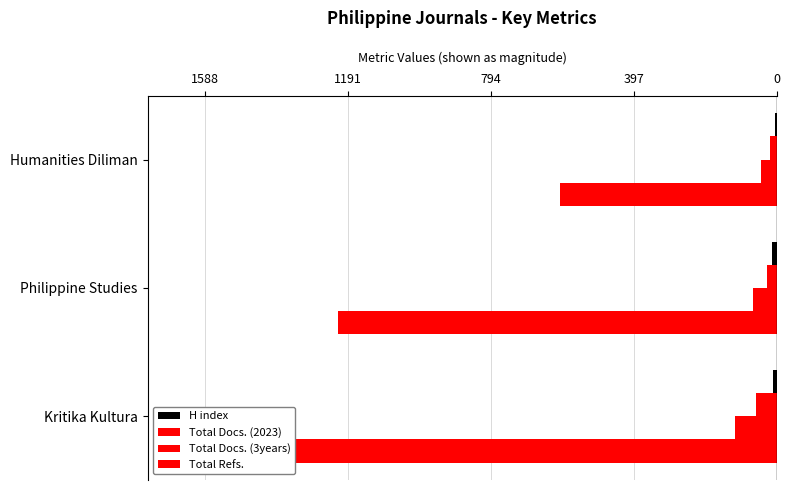

Which has a higher value, Philippine Studies or Humanities Diliman?

Humanities Diliman